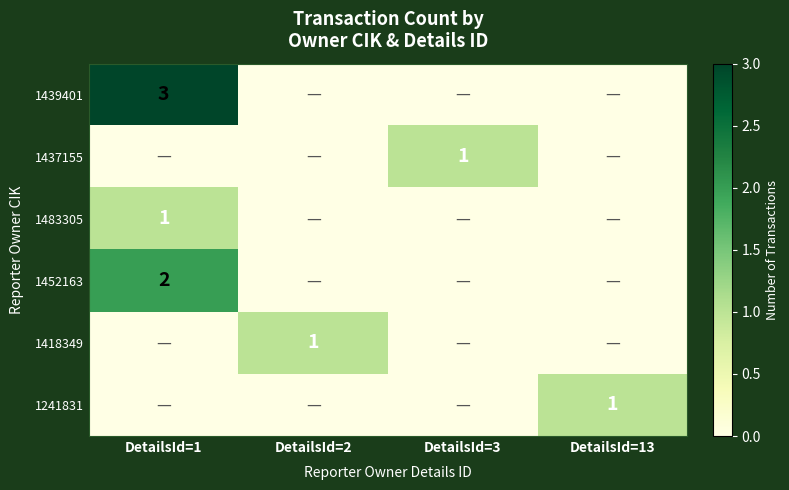

The 1437155 series shows 1 at DetailsId=3. True or false?

True